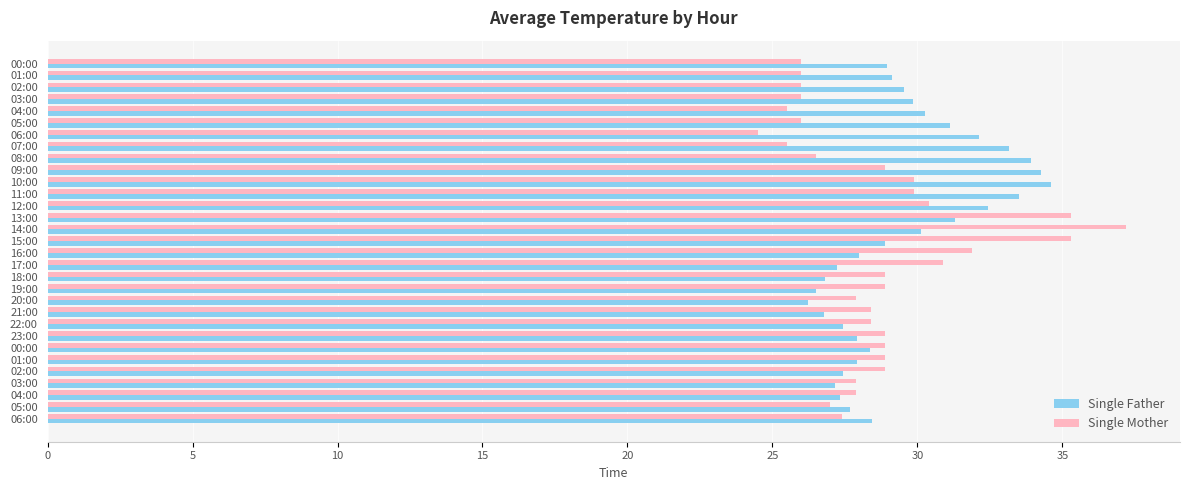

What is the value of the Single Father bar at the 14th from the left?

31.3